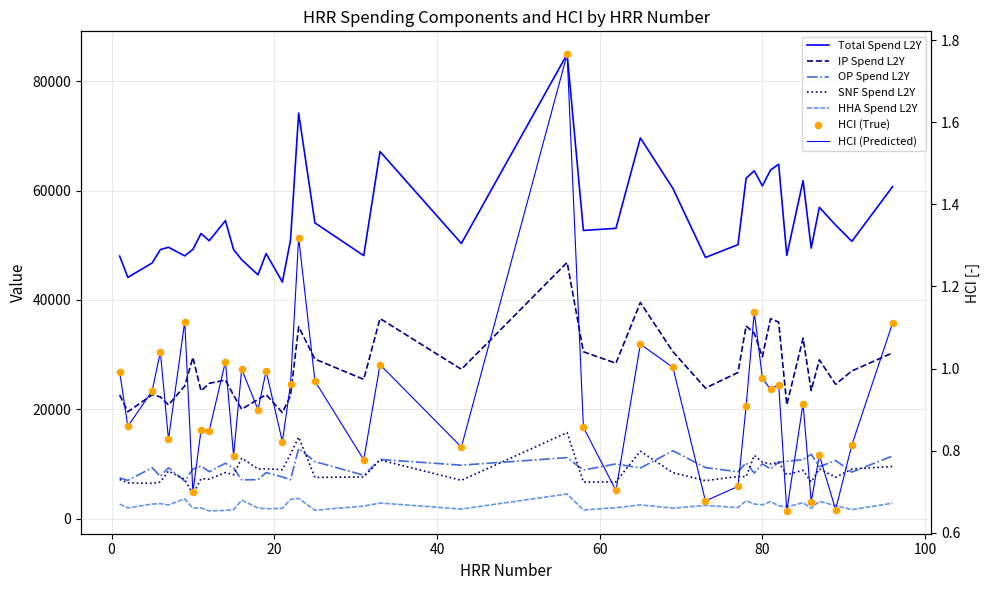

Which series reaches the maximum Y coordinate?

spendl2yearstot